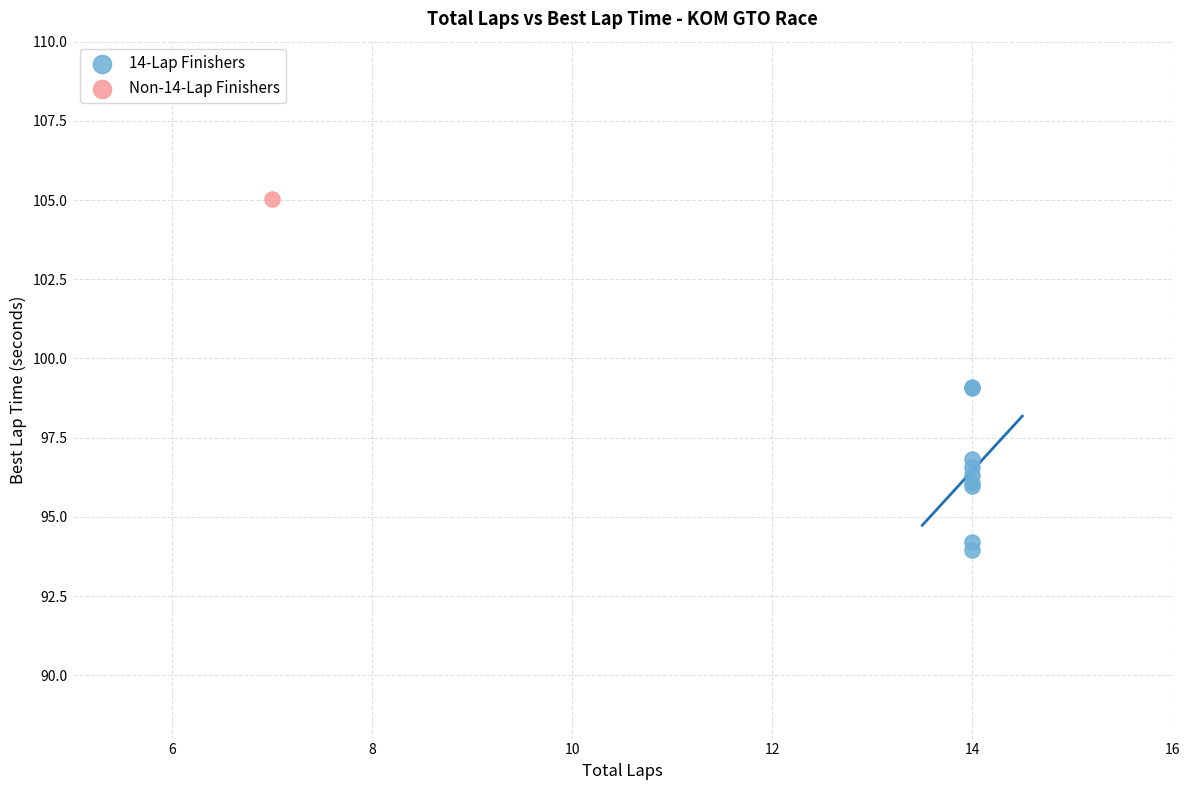

What are all the series names shown in the legend?

14-Lap Finishers, Non-14-Lap Finishers